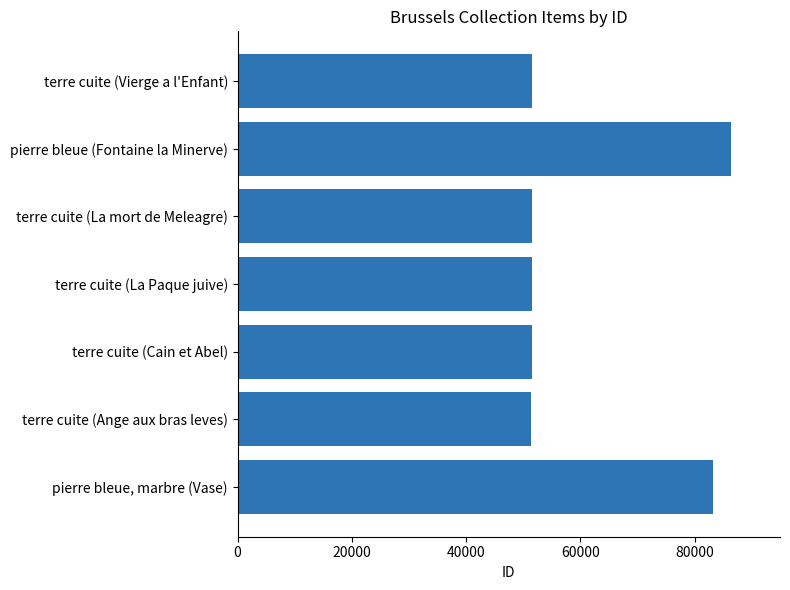

List the labels in order of value, smallest first.

terre cuite (Ange aux bras leves), terre cuite (Cain et Abel), terre cuite (La mort de Meleagre), terre cuite (Vierge a l'Enfant), terre cuite (La Paque juive), pierre bleue, marbre (Vase), pierre bleue (Fontaine la Minerve)